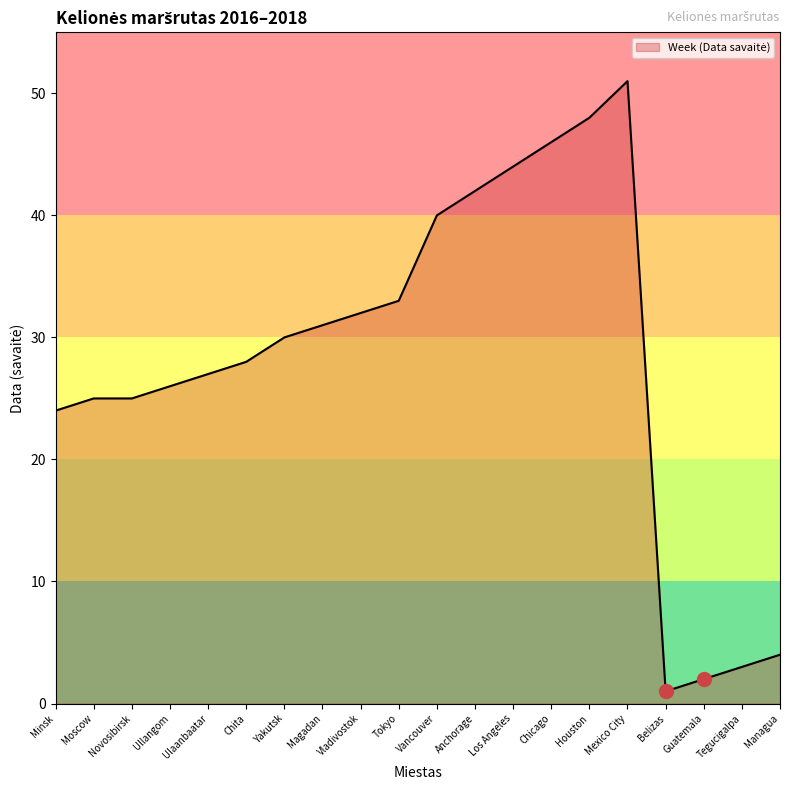

What position from the left is Chicago?

14